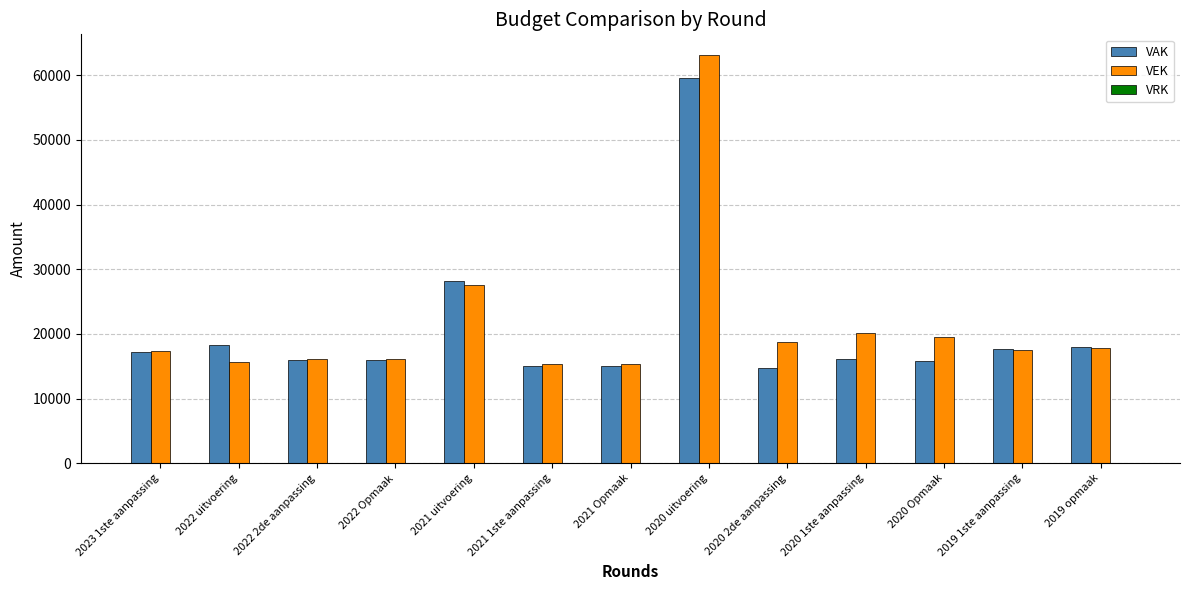

List the series in order of their peak value, lowest first.

VAK, VEK